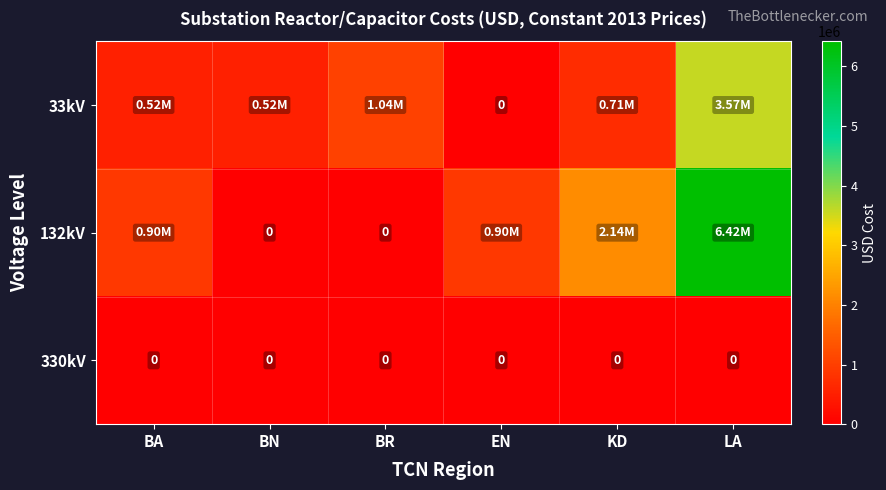

List the series in order of their peak value, highest first.

132kV, 33kV, 330kV